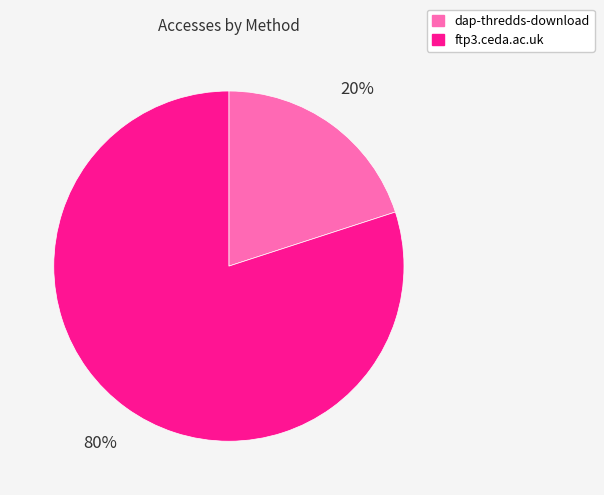

Is it true that dap-thredds-download is 28% of the pie?

False